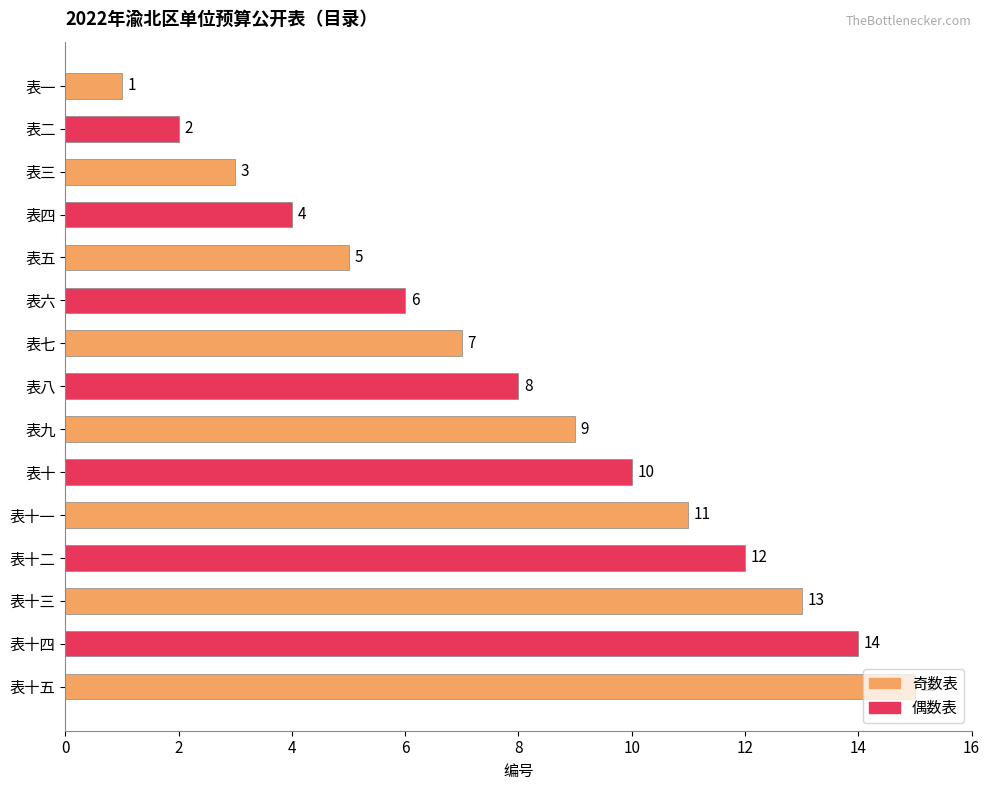

Rank the categories by value from highest to lowest.

表十五, 表十四, 表十三, 表十二, 表十一, 表十, 表九, 表八, 表七, 表六, 表五, 表四, 表三, 表二, 表一